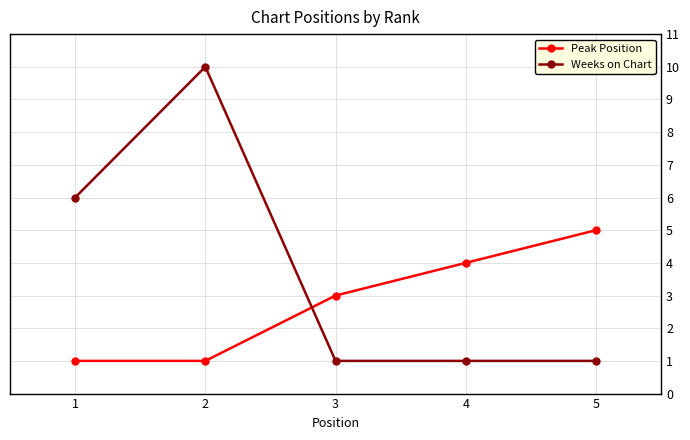

Rank the series by their average value, from lowest to highest.

Peak Position, Weeks on Chart